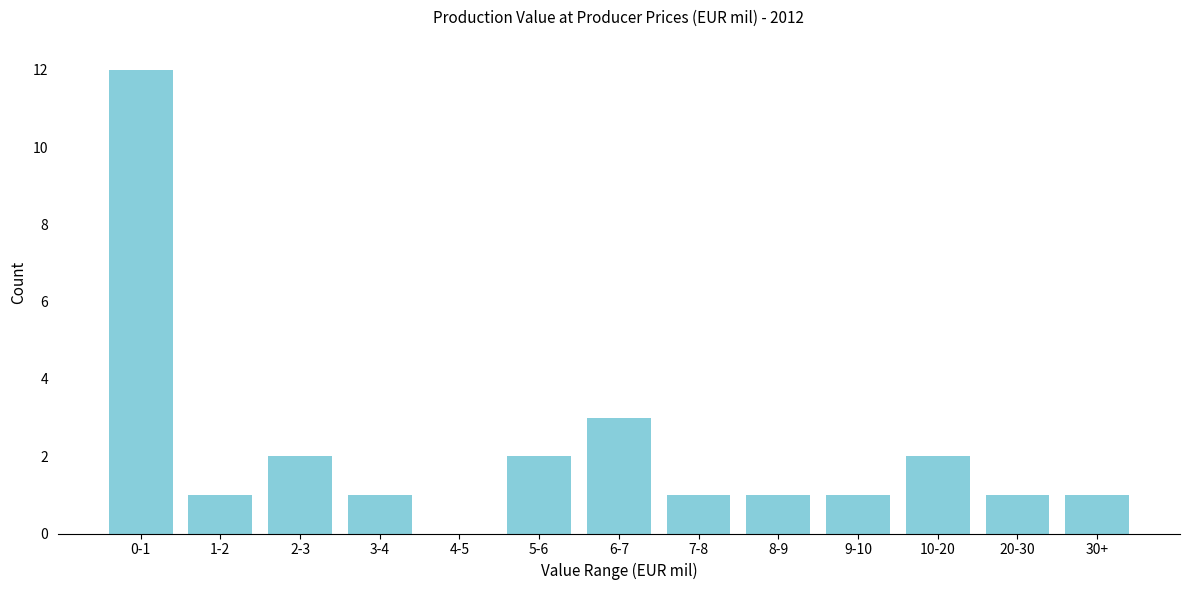

Reading right to left, transcribe all the data shown in this chart.

30+=1	20-30=1	10-20=2	9-10=1	8-9=1	7-8=1	6-7=3	5-6=2	4-5=0	3-4=1	2-3=2	1-2=1	0-1=12